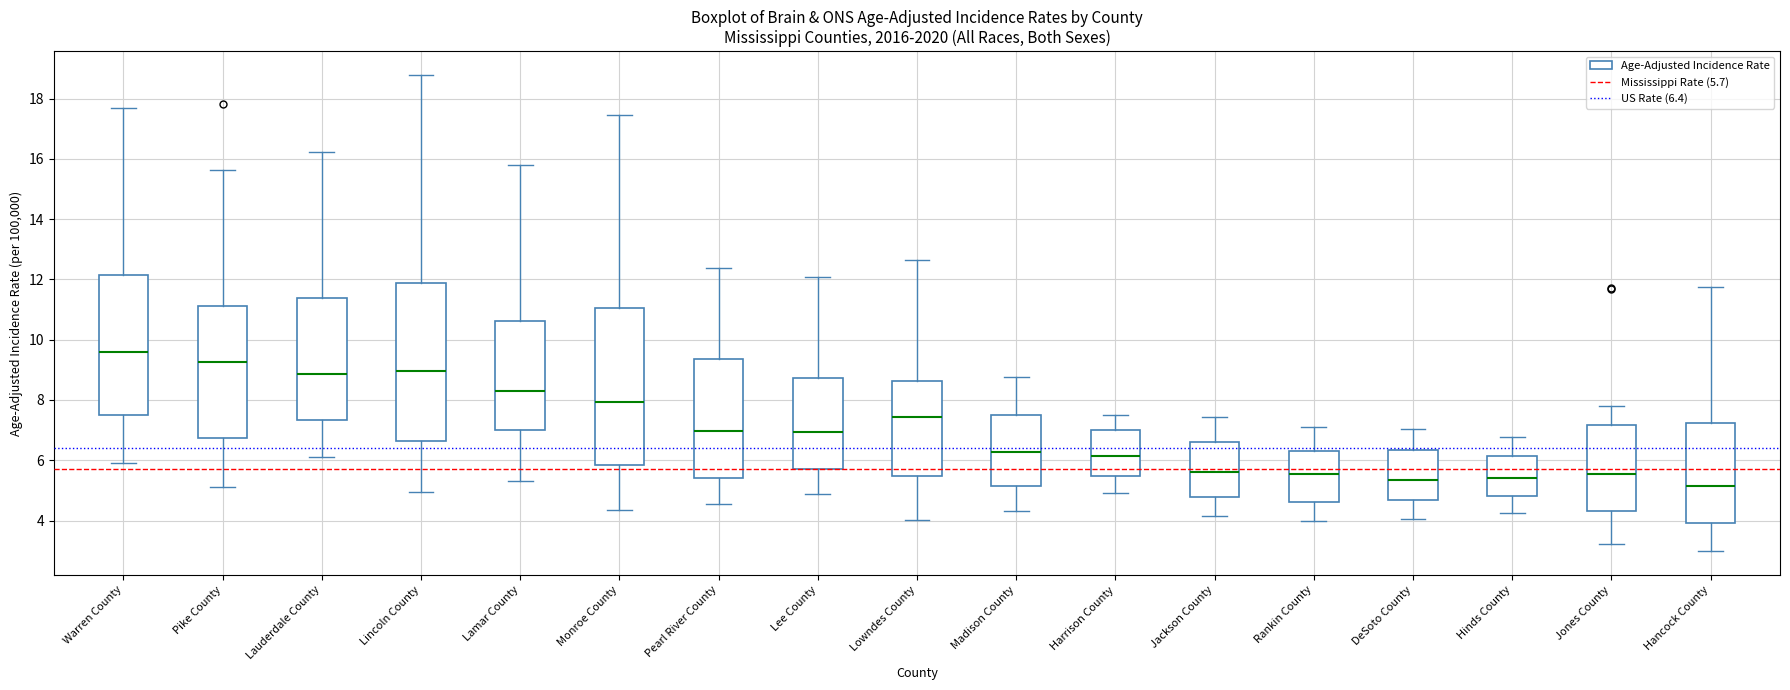

Reading left to right, transcribe this box plot: for each box, give where its median line is, the range the box spans, and where its two whiskers end, as read against the y-axis. The values are not printed on the chart, so give them approximately, as read against the axis.

Warren County: median 9.6, box 7.6 to 12.2, whiskers 5.8 to 17.6
Pike County: median 9.2, box 6.8 to 11.2, whiskers 5.2 to 15.6
Lauderdale County: median 8.8, box 7.4 to 11.4, whiskers 6.2 to 16.2
Lincoln County: median 9.0, box 6.6 to 11.8, whiskers 5.0 to 18.8
Lamar County: median 8.2, box 7.0 to 10.6, whiskers 5.4 to 15.8
Monroe County: median 8.0, box 5.8 to 11.0, whiskers 4.4 to 17.4
Pearl River County: median 7.0, box 5.4 to 9.4, whiskers 4.6 to 12.4
Lee County: median 7.0, box 5.8 to 8.8, whiskers 4.8 to 12.0
Lowndes County: median 7.4, box 5.4 to 8.6, whiskers 4.0 to 12.6
Madison County: median 6.2, box 5.2 to 7.6, whiskers 4.4 to 8.8
Harrison County: median 6.2, box 5.4 to 7.0, whiskers 5.0 to 7.6
Jackson County: median 5.6, box 4.8 to 6.6, whiskers 4.2 to 7.4
Rankin County: median 5.6, box 4.6 to 6.2, whiskers 4.0 to 7.2
DeSoto County: median 5.4, box 4.6 to 6.4, whiskers 4.0 to 7.0
Hinds County: median 5.4, box 4.8 to 6.2, whiskers 4.2 to 6.8
Jones County: median 5.6, box 4.4 to 7.2, whiskers 3.2 to 7.8
Hancock County: median 5.2, box 4.0 to 7.2, whiskers 3.0 to 11.8